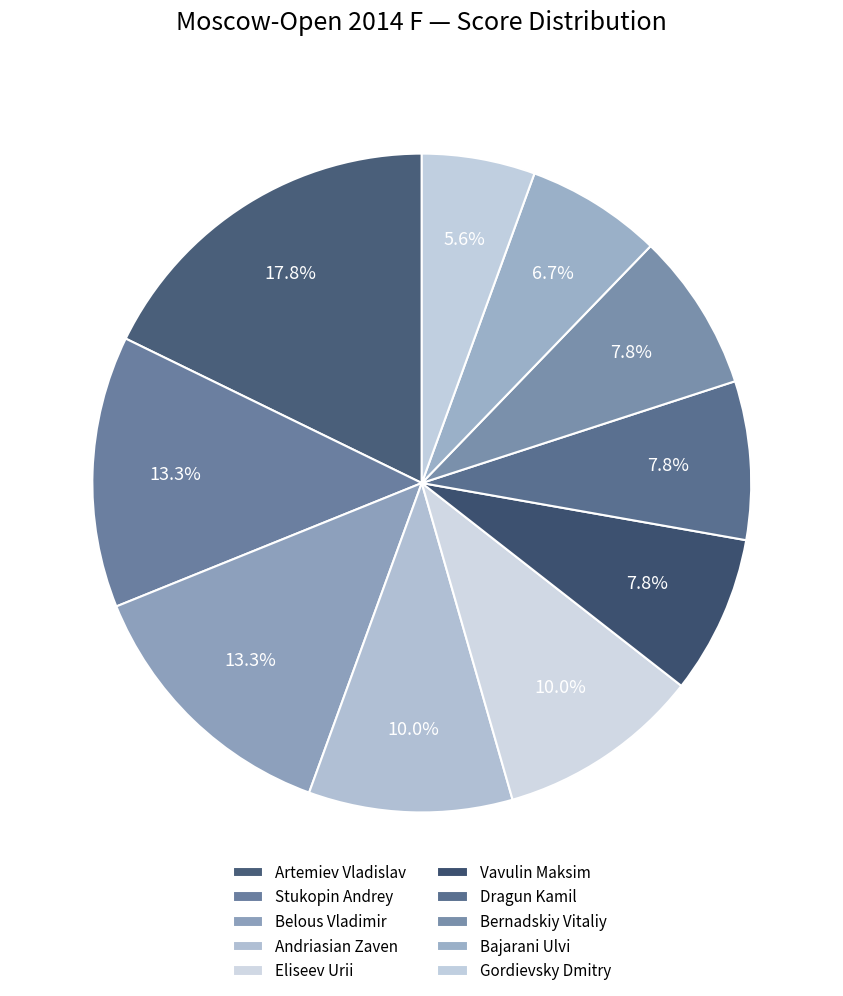

How many slices are in this pie chart?

10